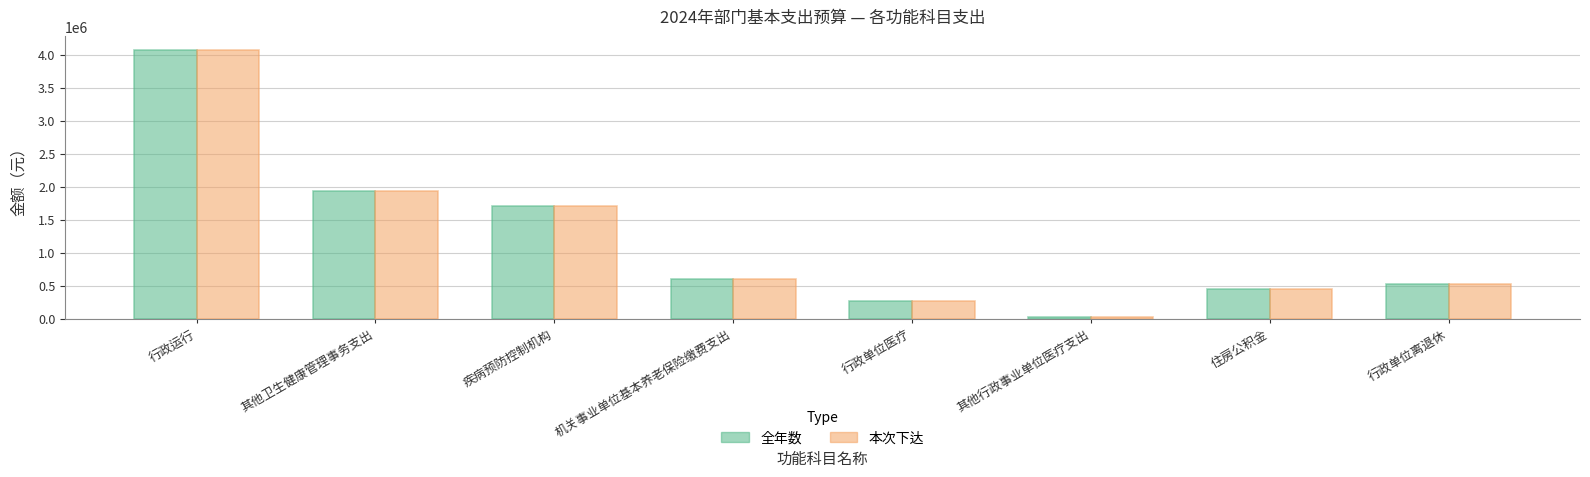

Is it true that 全年数 equals 206925.4 at 住房公积金?

False